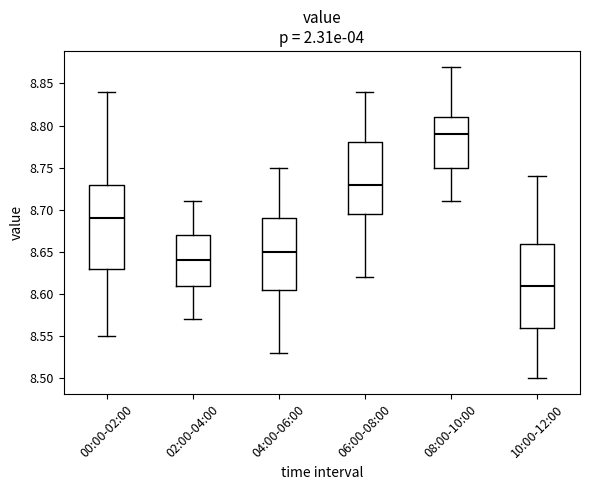

Reading left to right, transcribe this box plot: for each box, give where its median line is, the range the box spans, and where its two whiskers end, as read against the y-axis. The values are not printed on the chart, so give them approximately, as read against the axis.

00:00-02:00: median 8.690, box 8.630 to 8.730, whiskers 8.550 to 8.840
02:00-04:00: median 8.640, box 8.610 to 8.670, whiskers 8.570 to 8.710
04:00-06:00: median 8.650, box 8.605 to 8.690, whiskers 8.530 to 8.750
06:00-08:00: median 8.730, box 8.695 to 8.780, whiskers 8.620 to 8.840
08:00-10:00: median 8.790, box 8.750 to 8.810, whiskers 8.710 to 8.870
10:00-12:00: median 8.610, box 8.560 to 8.660, whiskers 8.500 to 8.740